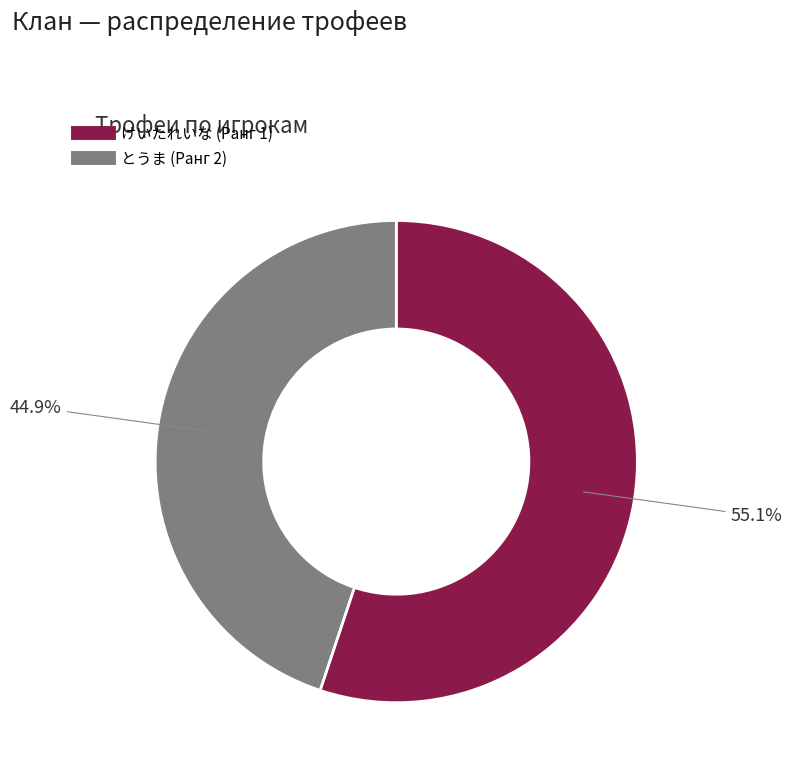

To the nearest percent, what is the difference between the けいたれいな (Ранг 1) and とうま (Ранг 2) slice percentages?

10%